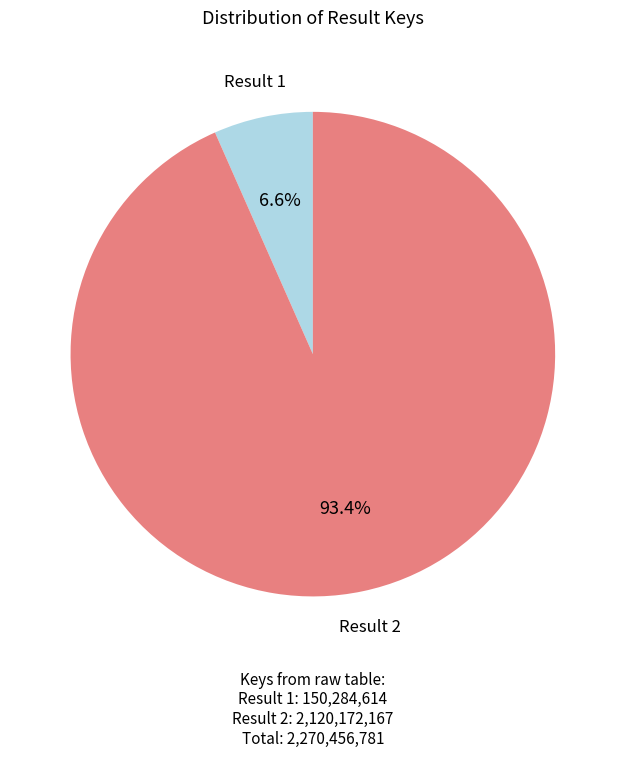

How many segments does this pie chart have?

2